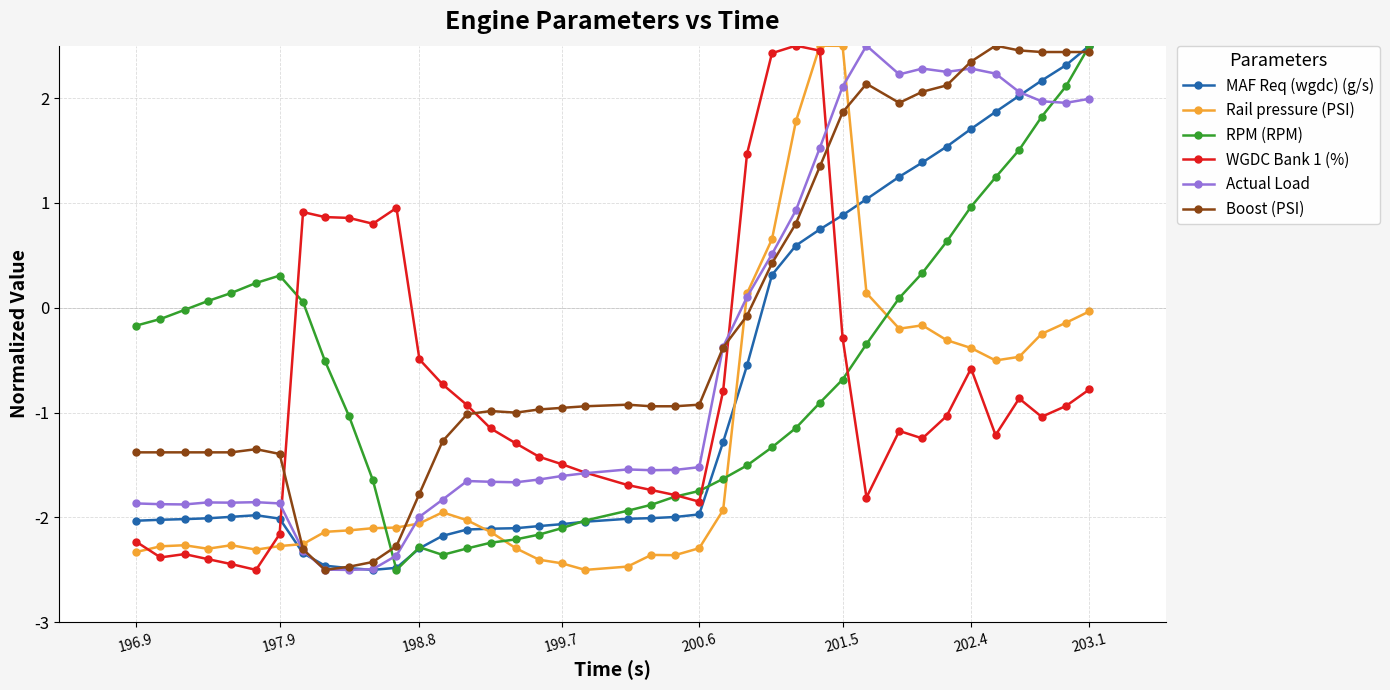

What is the lowest value of the RPM (RPM) series?

-2.5